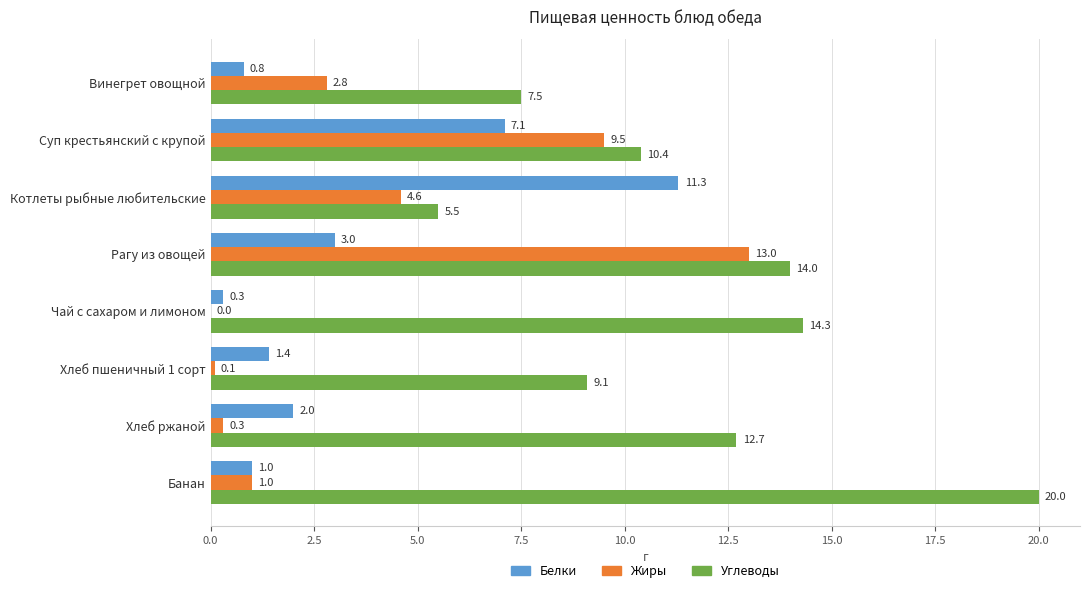

At which category is the sum across all series the highest?

Рагу из овощей